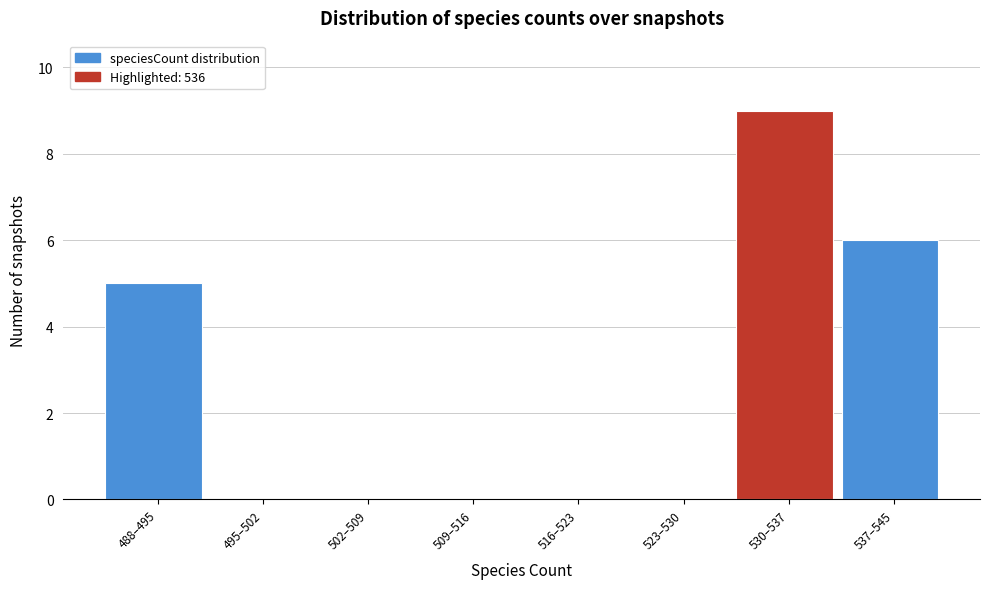

Reading right to left, what are all the values shown in this chart?

537–545=6	530–537=9	523–530=0	516–523=0	509–516=0	502–509=0	495–502=0	488–495=5